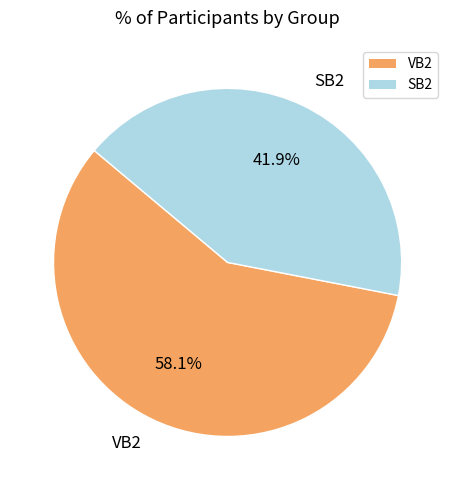

Approximately how many times larger is the value at VB2 compared to SB2?

1.4